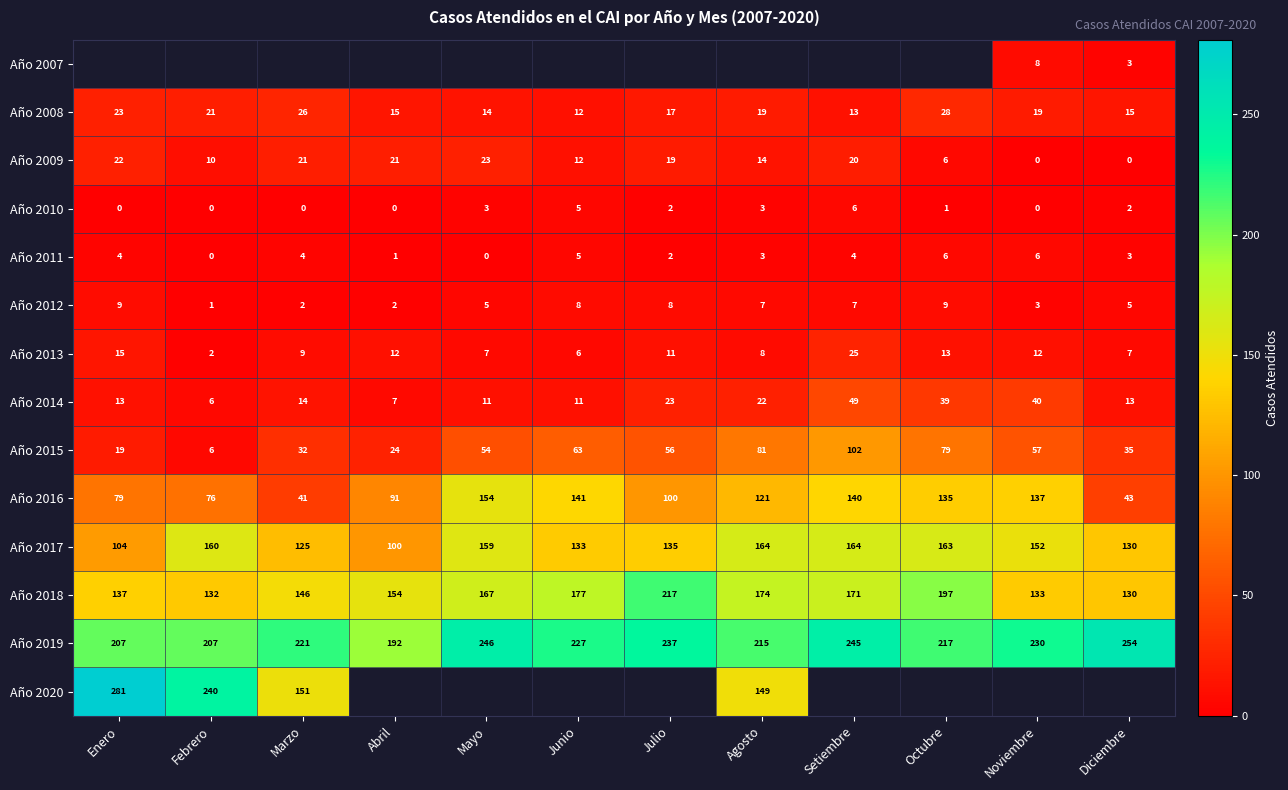

True or false: Año 2018 has a value of 101 at Abril.

False